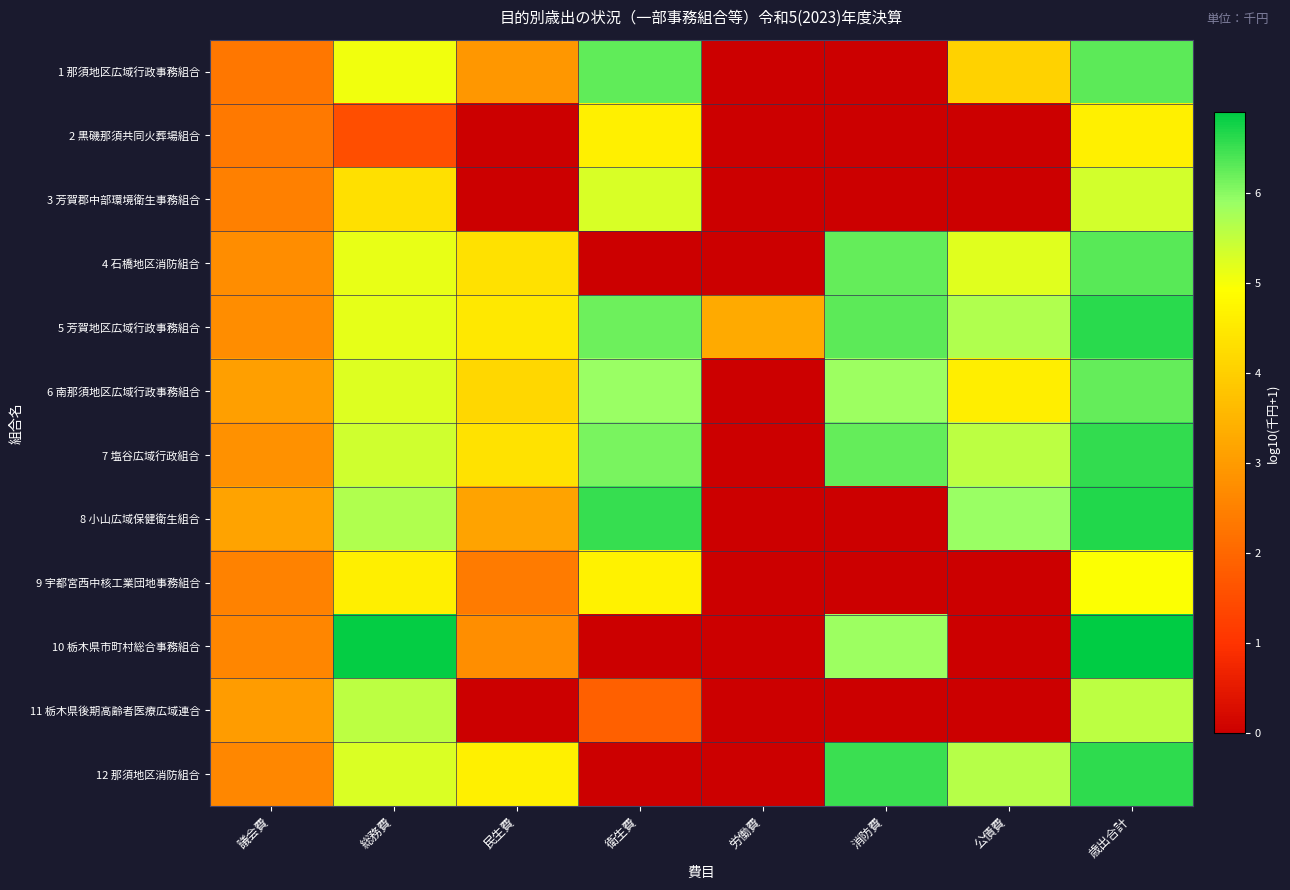

At 議会費, list the series in order from smallest to largest.

1 那須地区広域行政事務組合, 2 黒磯那須共同火葬場組合, 3 芳賀郡中部環境衛生事務組合, 9 宇都宮西中核工業団地事務組合, 10 栃木県市町村総合事務組合, 12 那須地区消防組合, 5 芳賀地区広域行政事務組合, 4 石橋地区消防組合, 7 塩谷広域行政組合, 11 栃木県後期高齢者医療広域連合, 6 南那須地区広域行政事務組合, 8 小山広域保健衛生組合